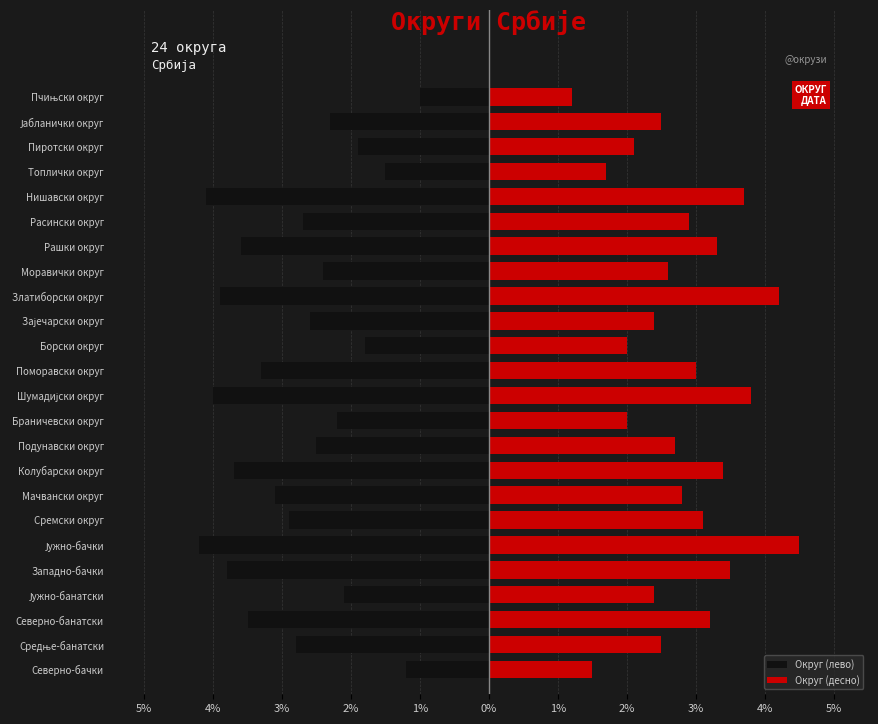

What is the total value across all series at Борски округ?

0.2